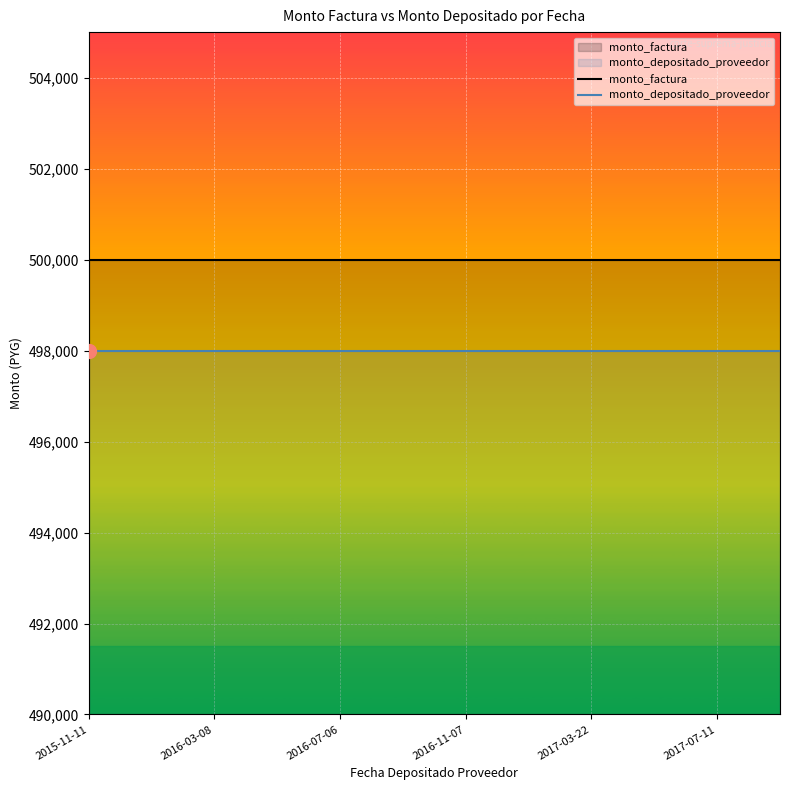

True or false: monto_factura and monto_depositado_proveedor cross at least once.

False